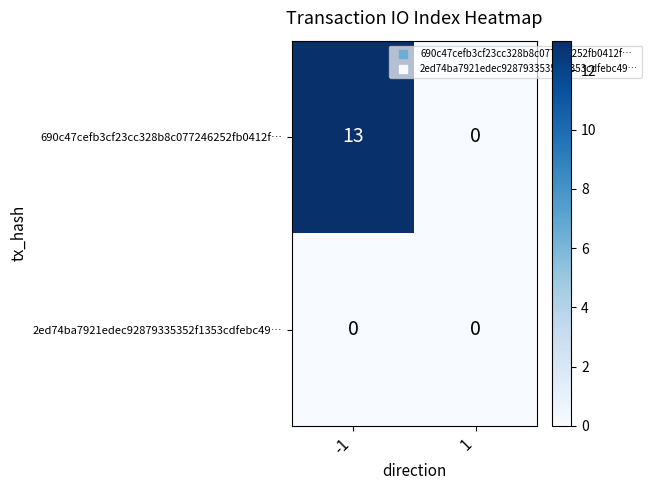

What is the maximum value shown in the chart?

13